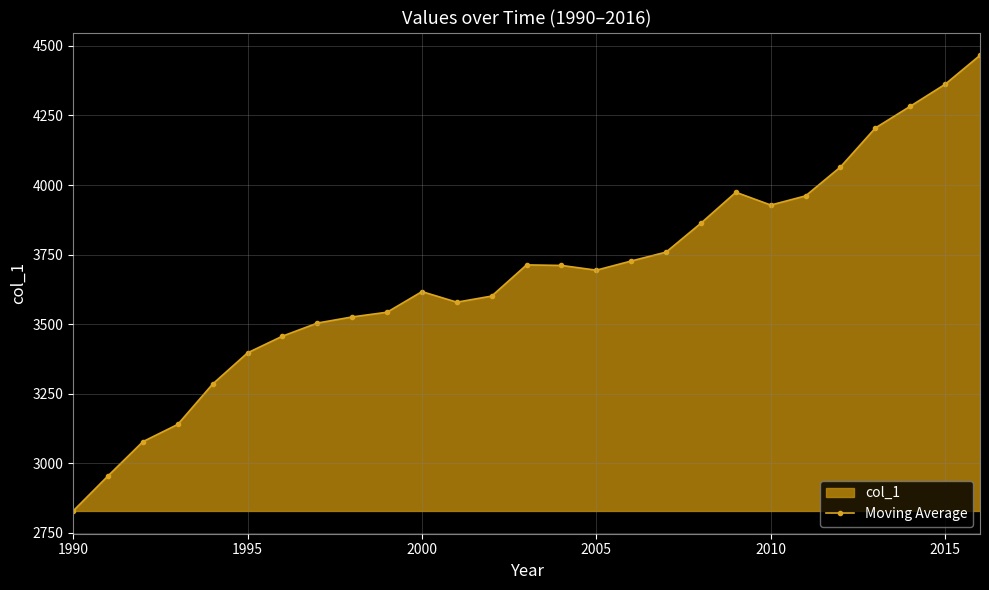

What is the minimum value shown in the chart?

2829